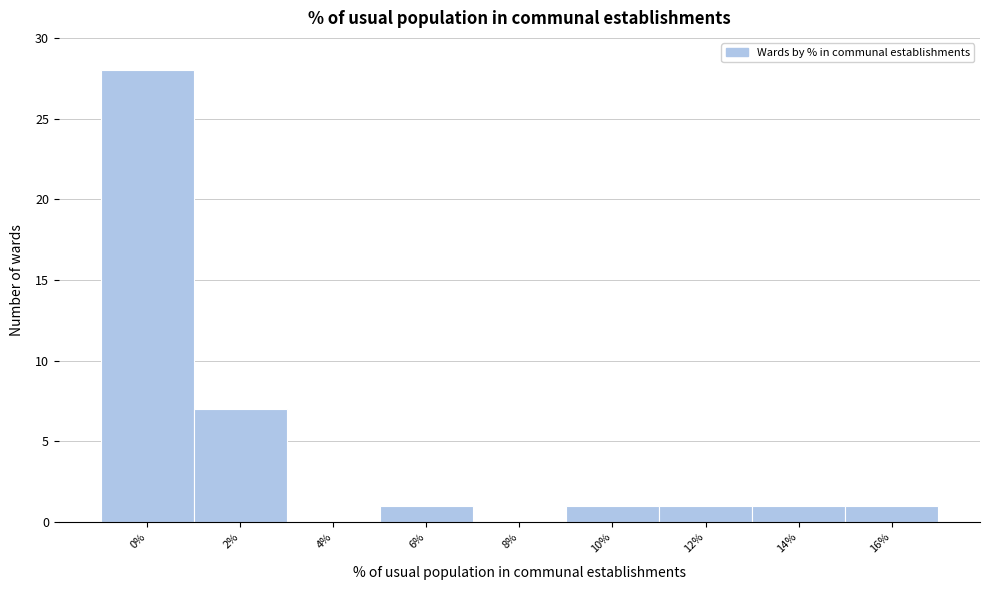

Reading left to right, list all the values displayed in this chart.

0%=28	2%=7	4%=0	6%=1	8%=0	10%=1	12%=1	14%=1	16%=1